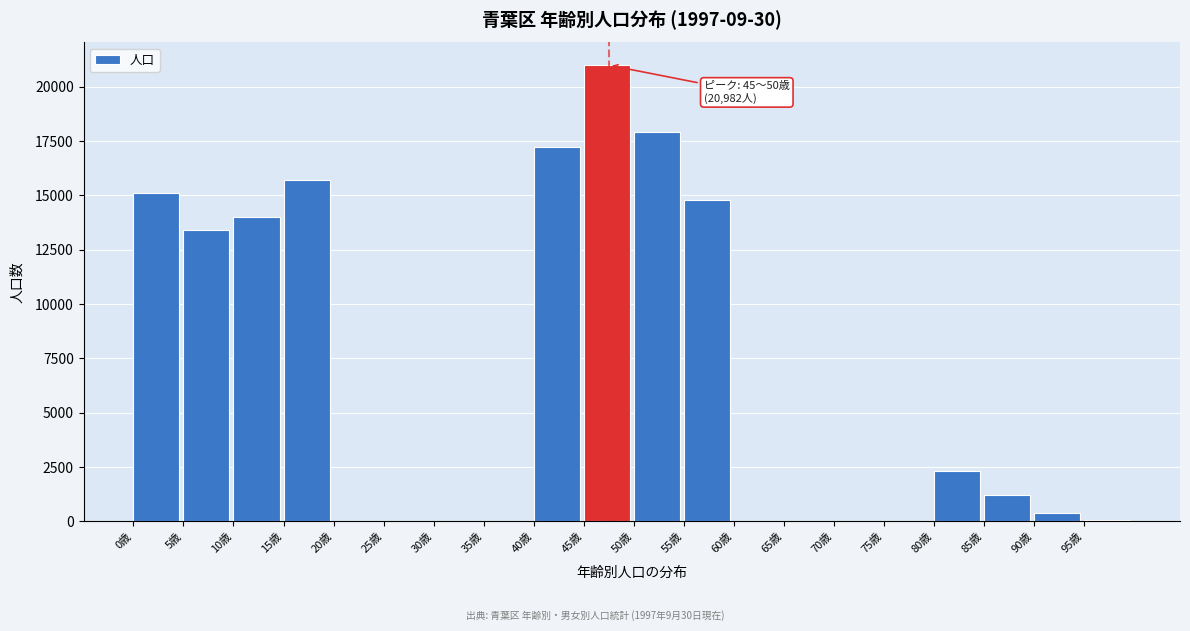

What is the change in value from 35歳 to 80歳?

+2317